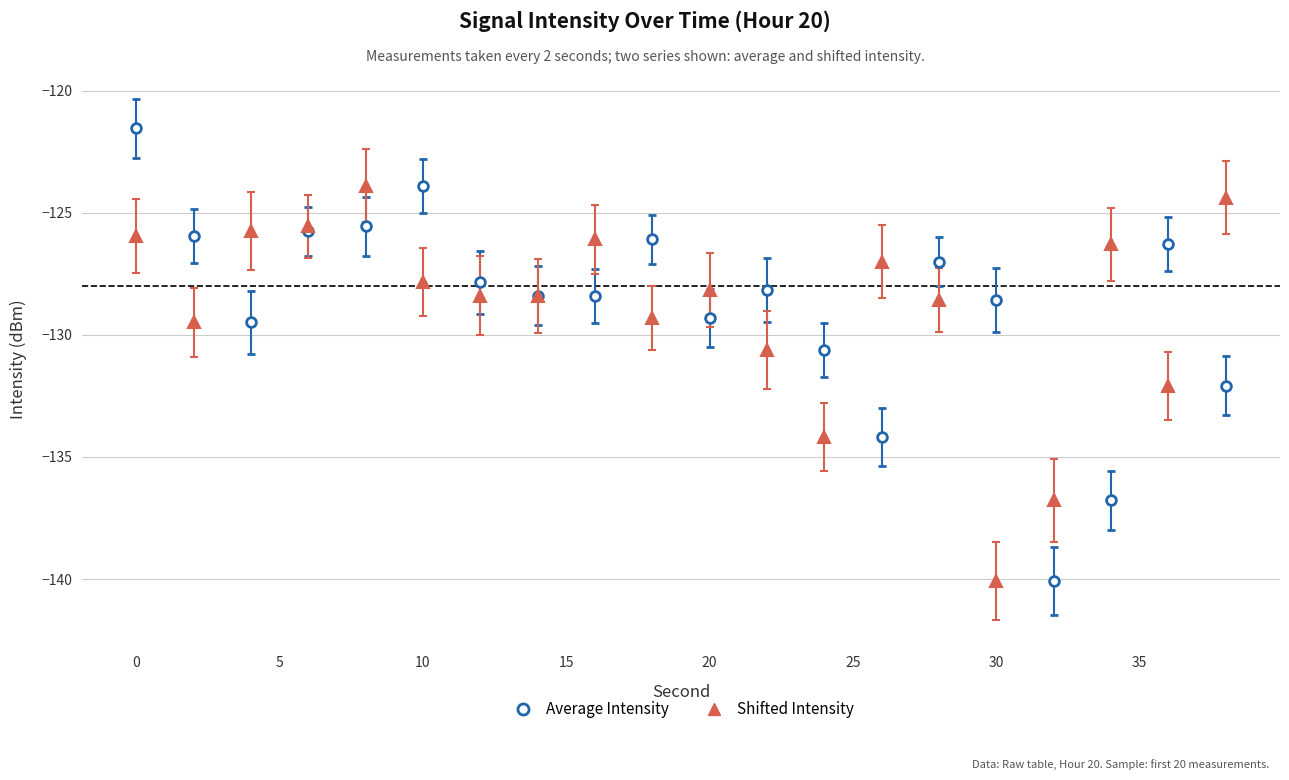

True or false: Shifted Intensity has more than 1 points higher than both neighbors.

True